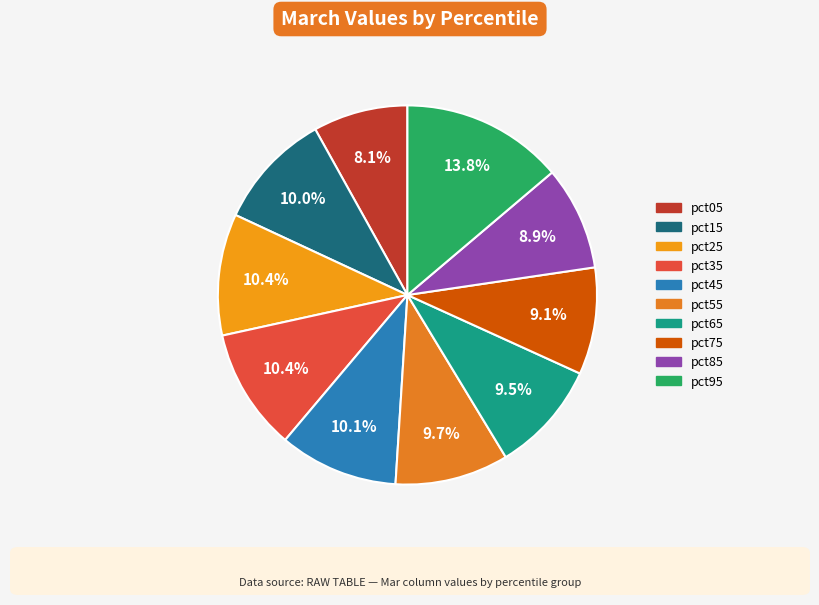

What percentage is the pct75 slice, to the nearest percent?

9%